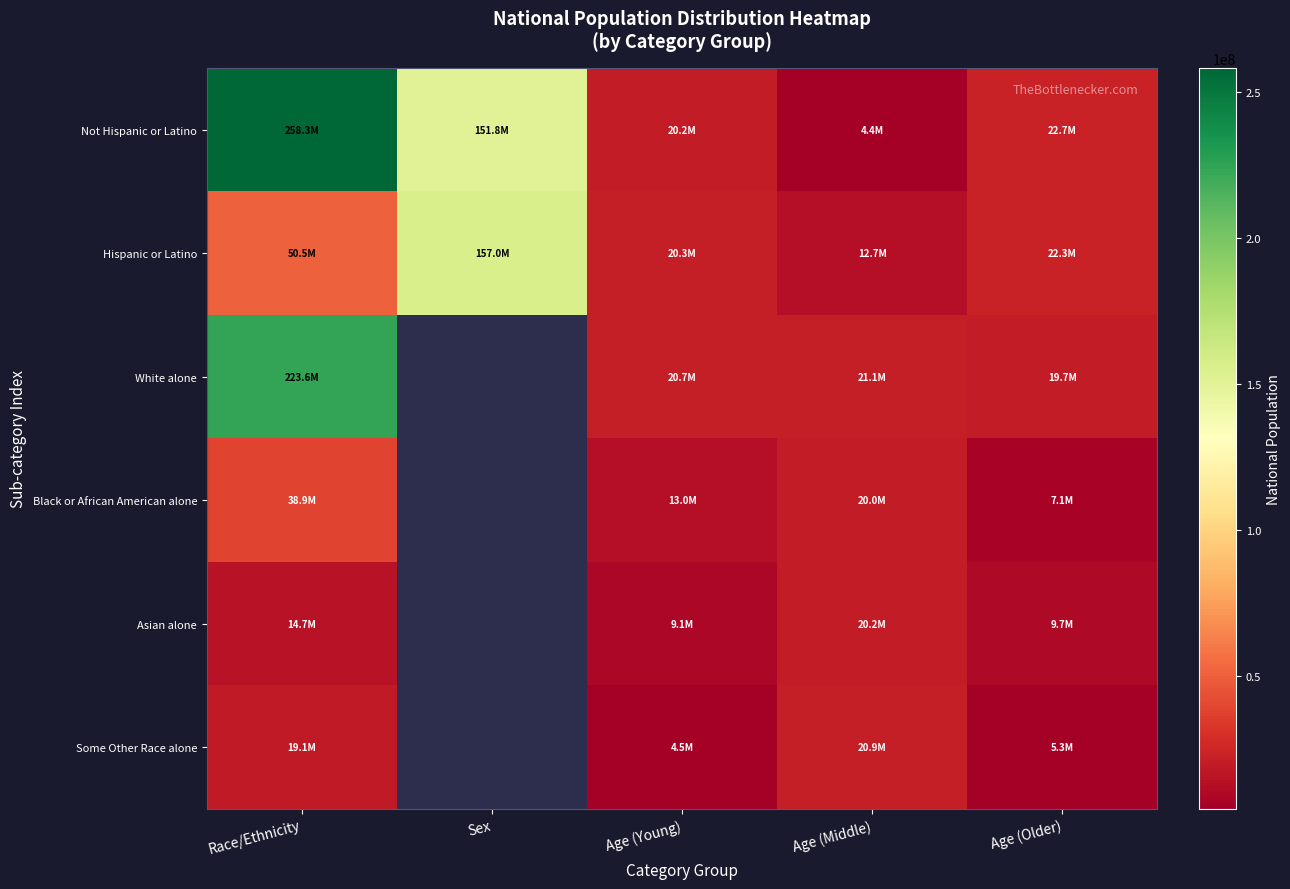

Between Age (Young) and Race/Ethnicity, which is larger?

Race/Ethnicity